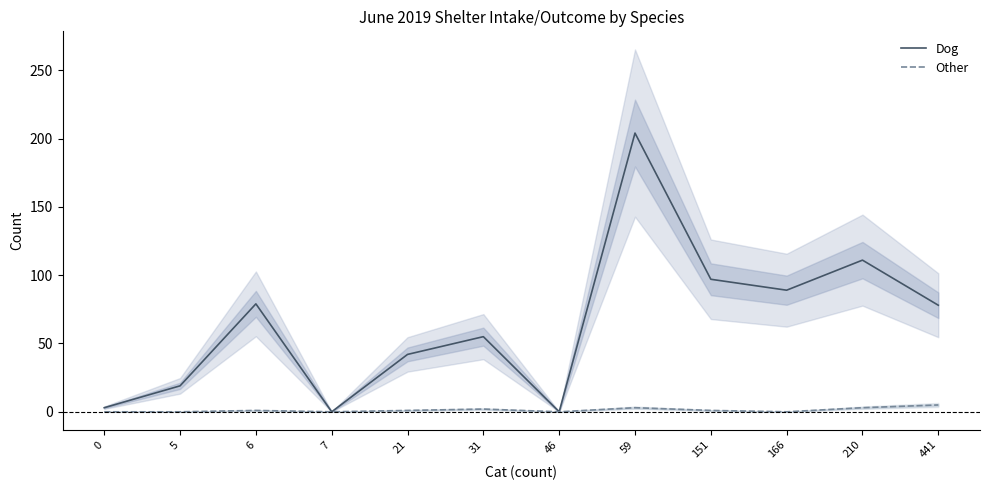

Where is the first local minimum for Dog?

7